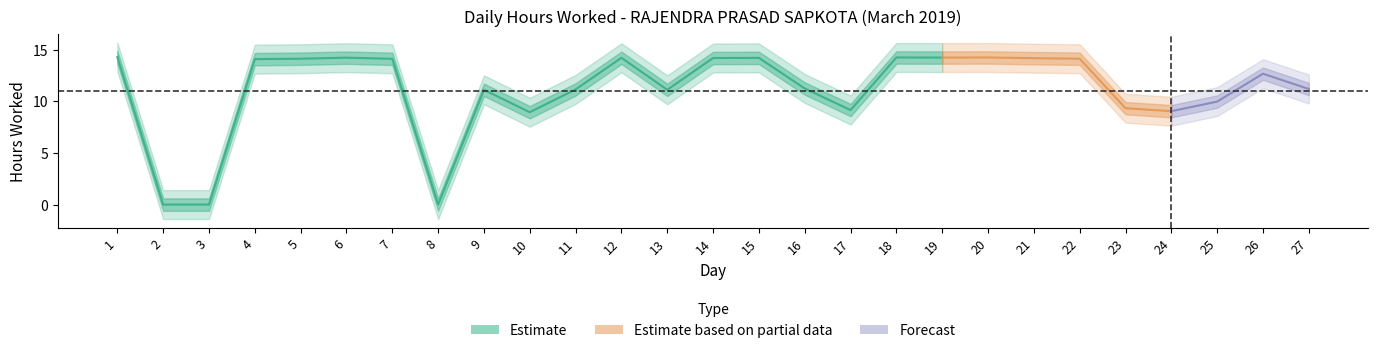

What is the approximate value at 10?

8.9